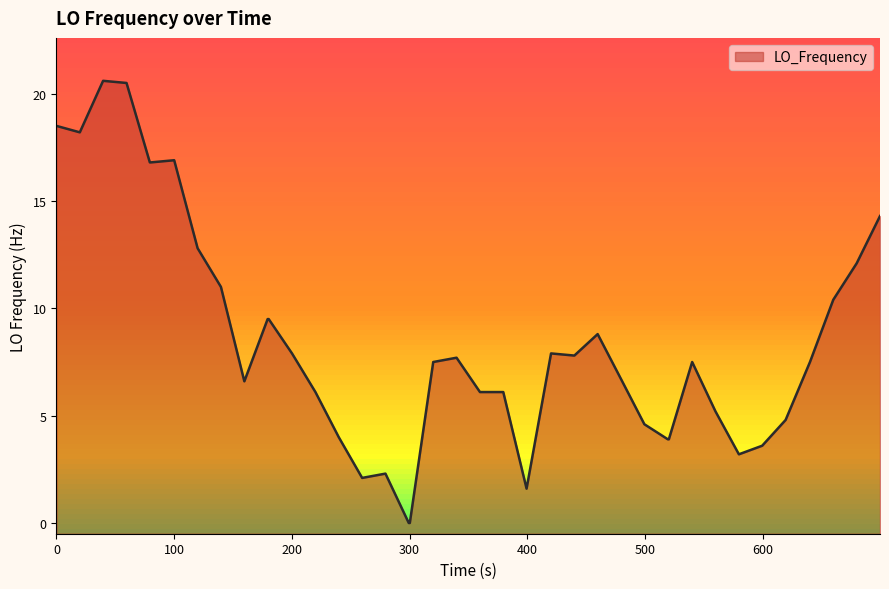

How many interior local peaks (higher than both neighbors) does the data have?

7